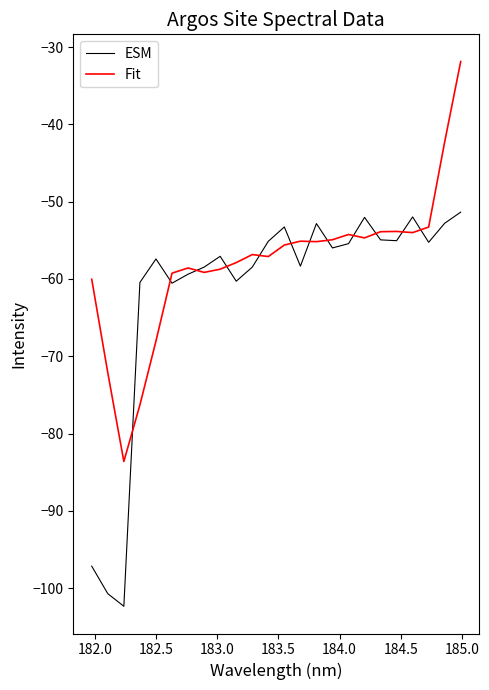

How many lines are shown in the chart?

2